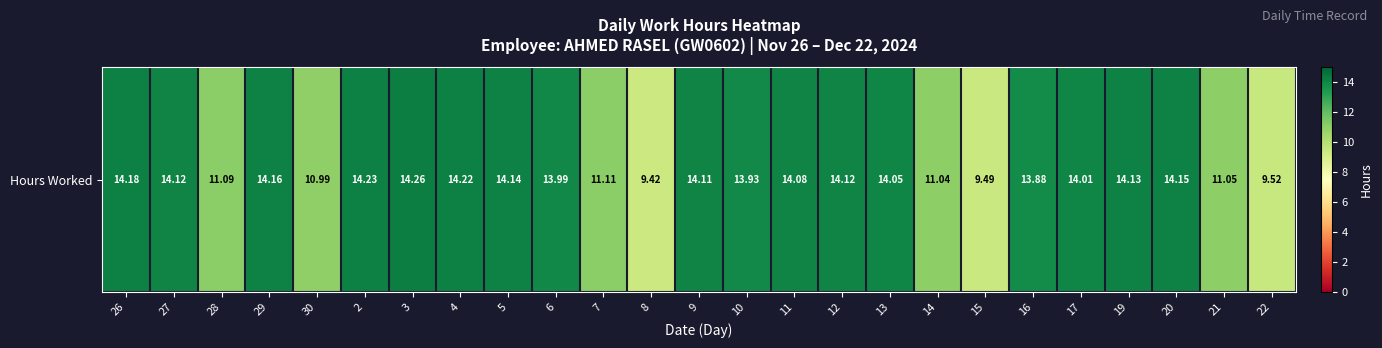

Which category has the highest value across all series?

3